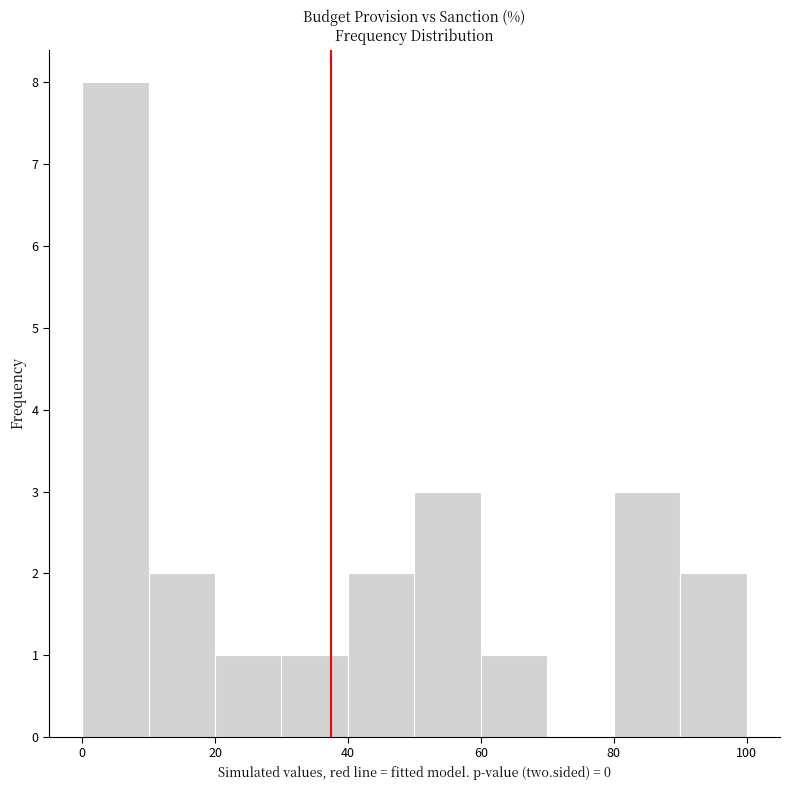

Reading left to right, list every bar in this chart as the range it spans on the x-axis followed by its height. The values are not printed on the chart, so give them approximately, as read against the axis.

0 to 10: 8
10 to 20: 2
20 to 30: 1
30 to 40: 1
40 to 50: 2
50 to 60: 3
60 to 70: 1
70 to 80: 0
80 to 90: 3
90 to 100: 2